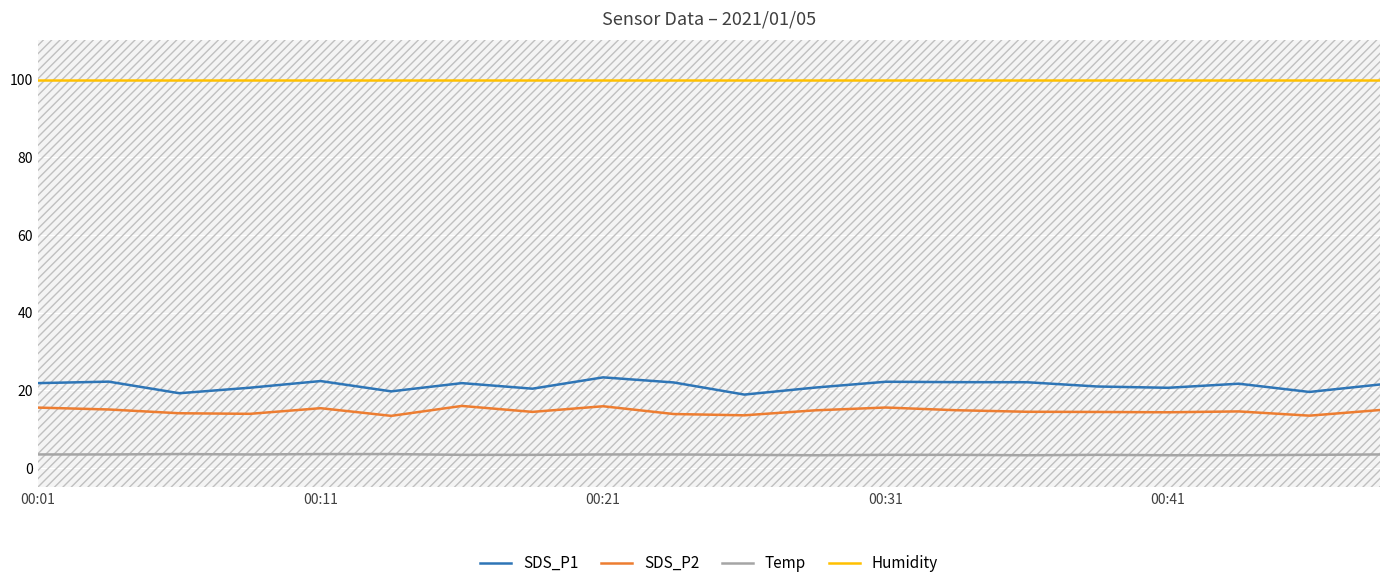

The SDS_P2 series shows 15.6 at 00:01. True or false?

True